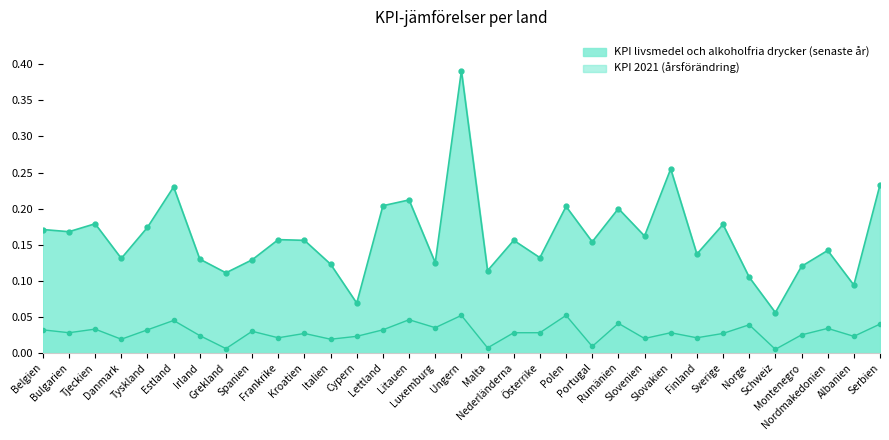

True or false: KPI livsmedel och alkoholfria drycker (senaste år) and KPI 2021 (årsförändring) intersect in this chart.

False